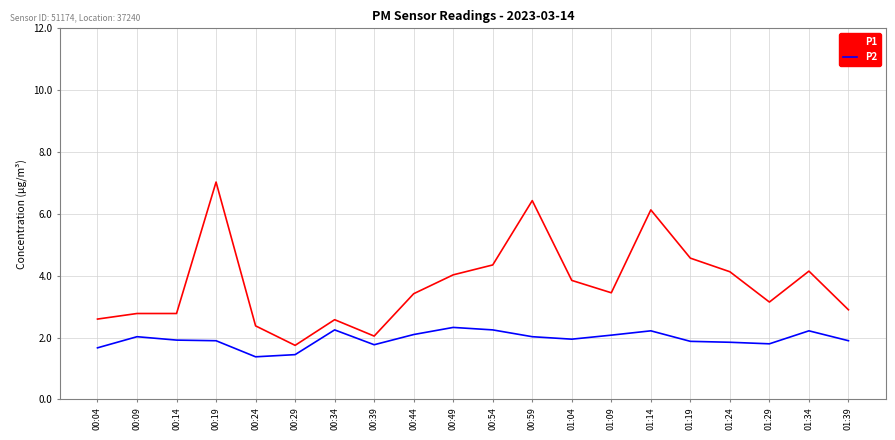

What is the sum of the P2 values at 00:04 and 00:54?

3.9